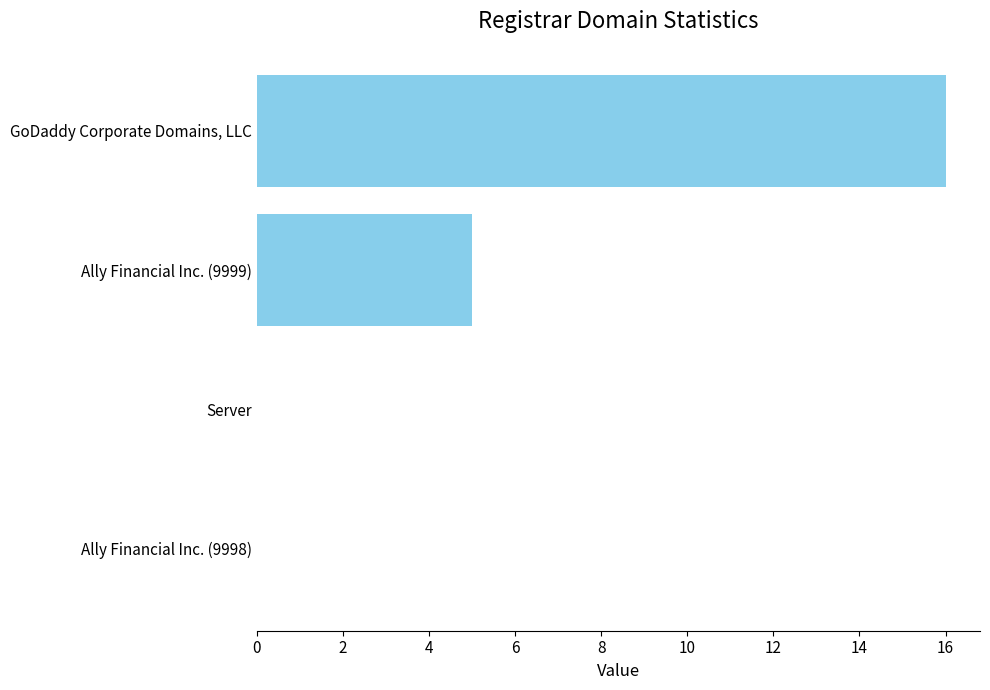

What is the sum of the values at Server and GoDaddy Corporate Domains, LLC?

16